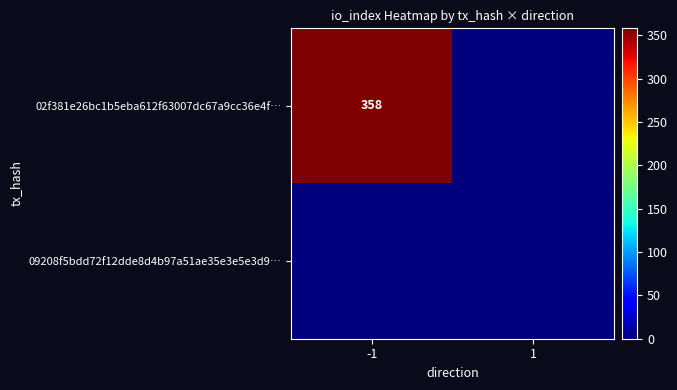

How many distinct data groups are displayed?

2